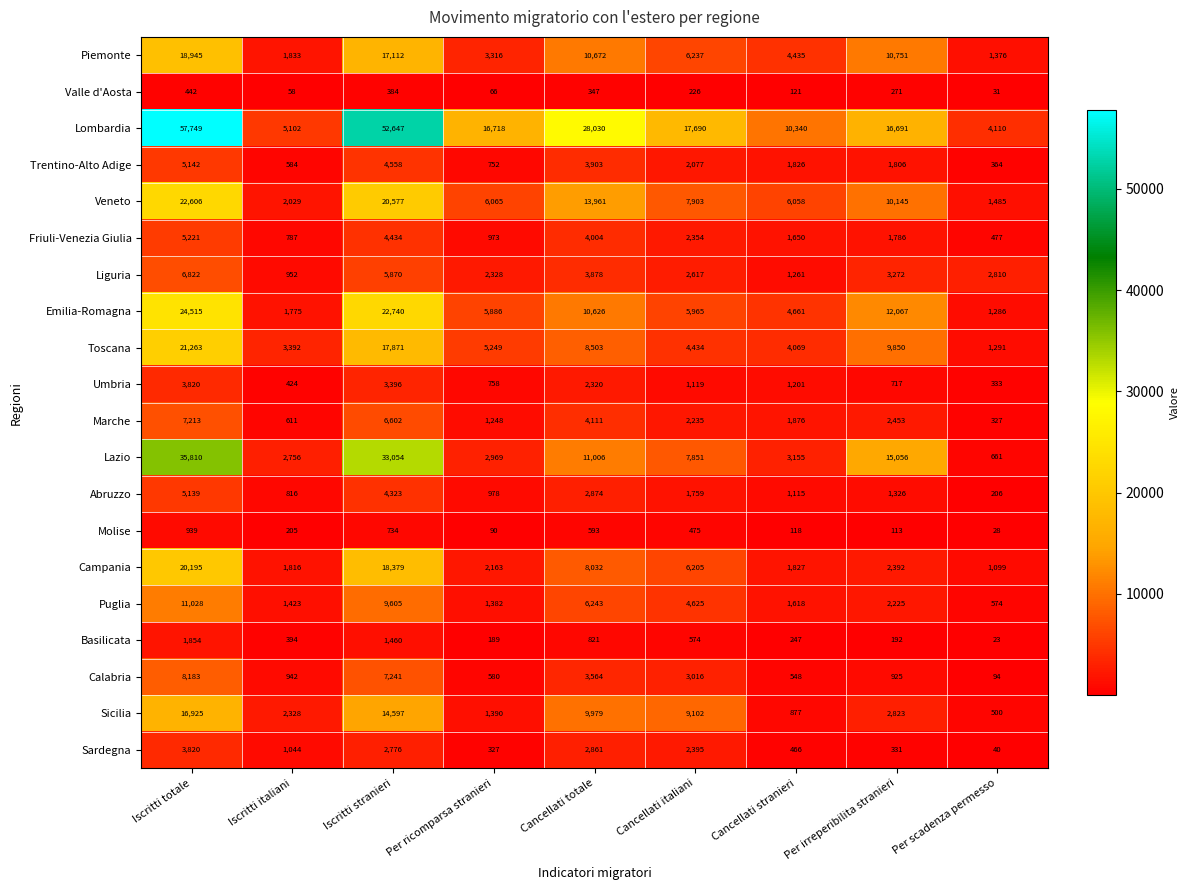

What is the spread (max minus min) of values at Cancellati italiani?

17464